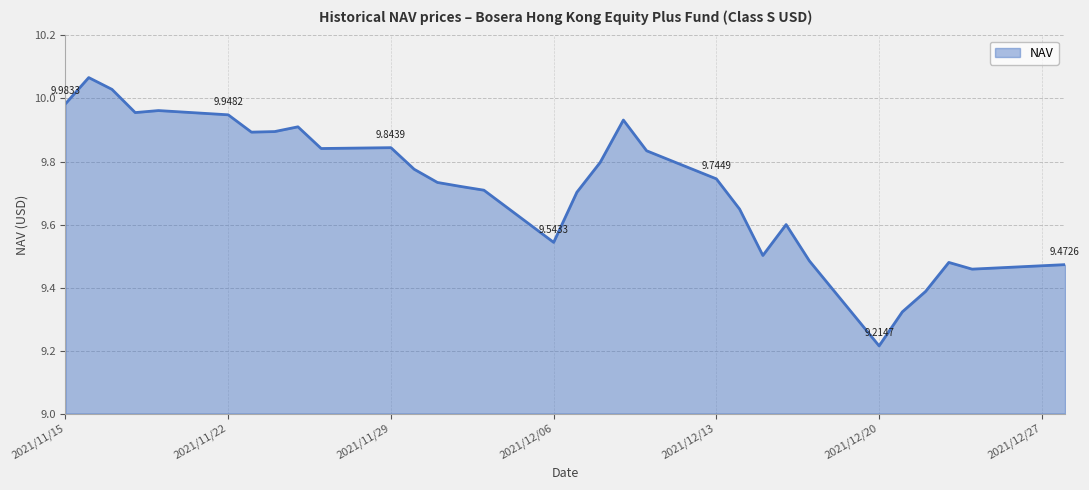

Does the chart display data point markers on the line(s)?

No